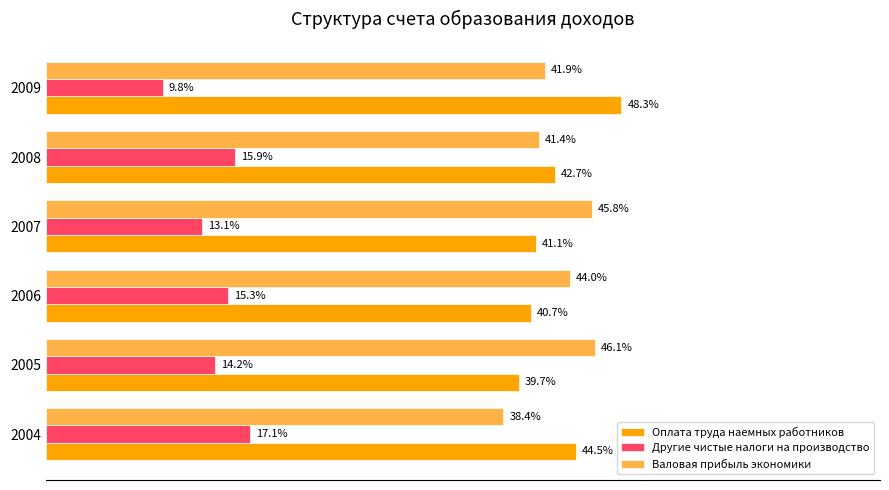

Which series has the largest total across all categories?

Валовая прибыль экономики